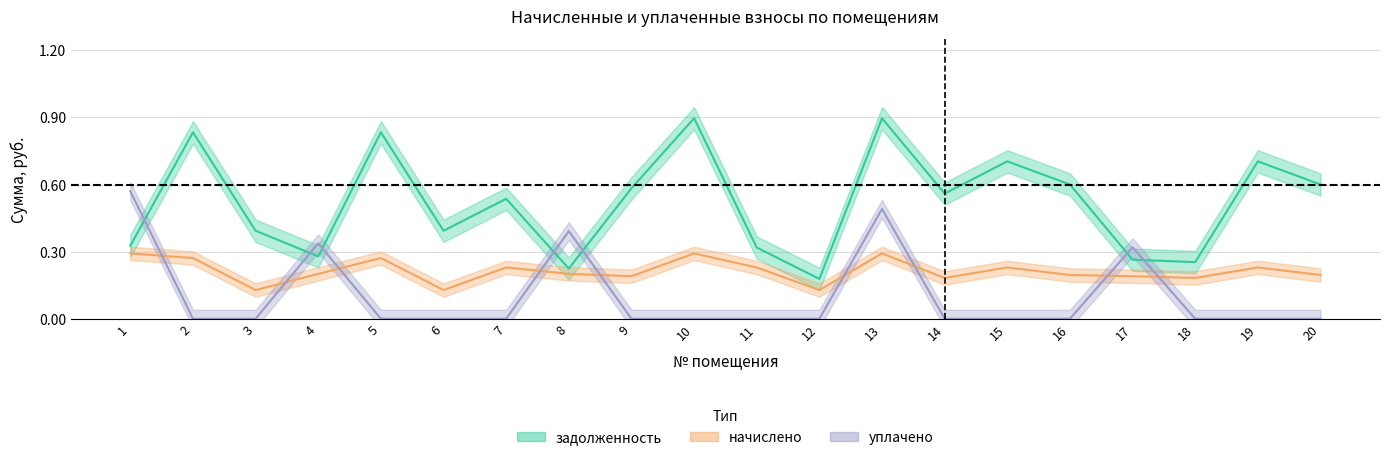

Is this an area chart (filled region under the line)?

No